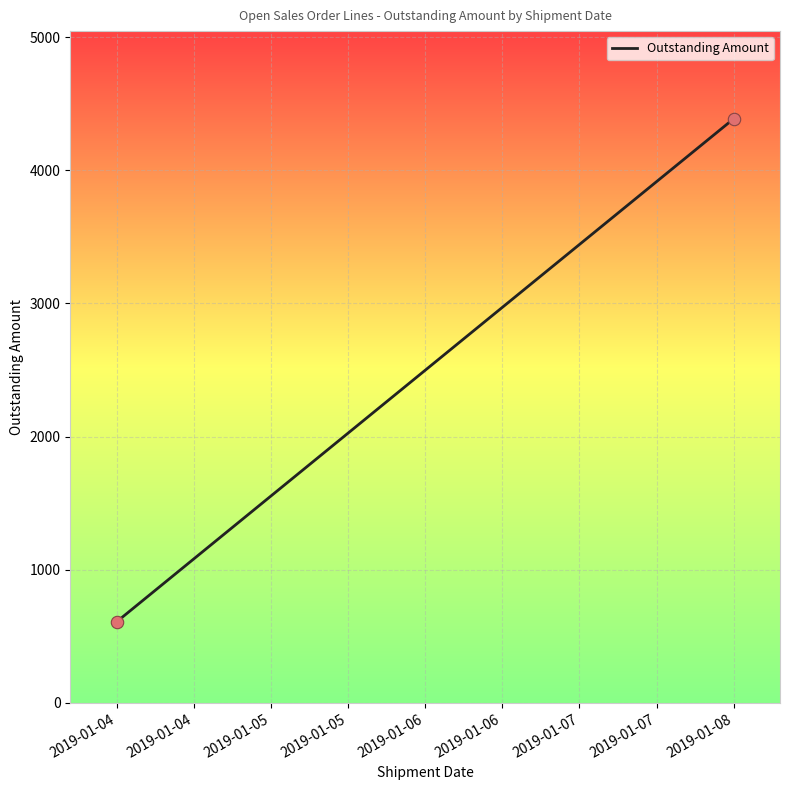

What is the range of Y values (max minus min)?

3779.6